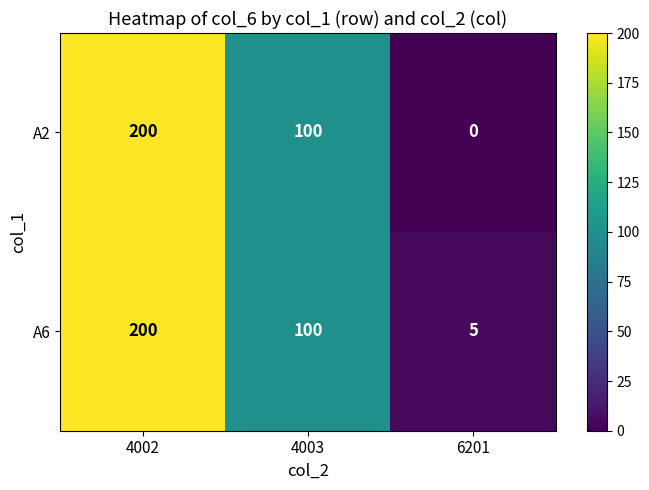

At which label is A2 closest to 100?

4003